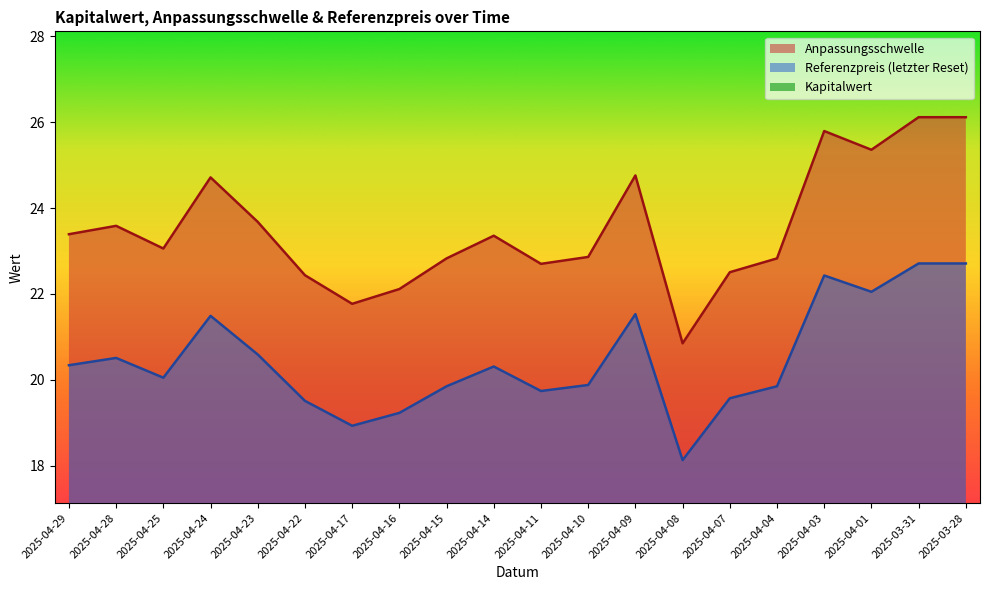

What is the spread (max minus min) of values at 2025-04-01?

25.4